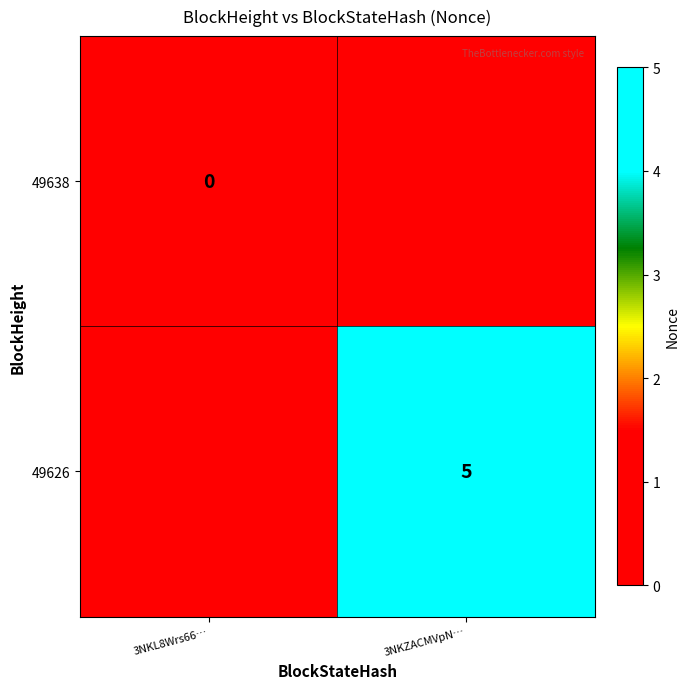

Is the value of 49626 at 3NKZACMVpN… greater than the value of 49638 at 3NKL8Wrs66…?

Yes